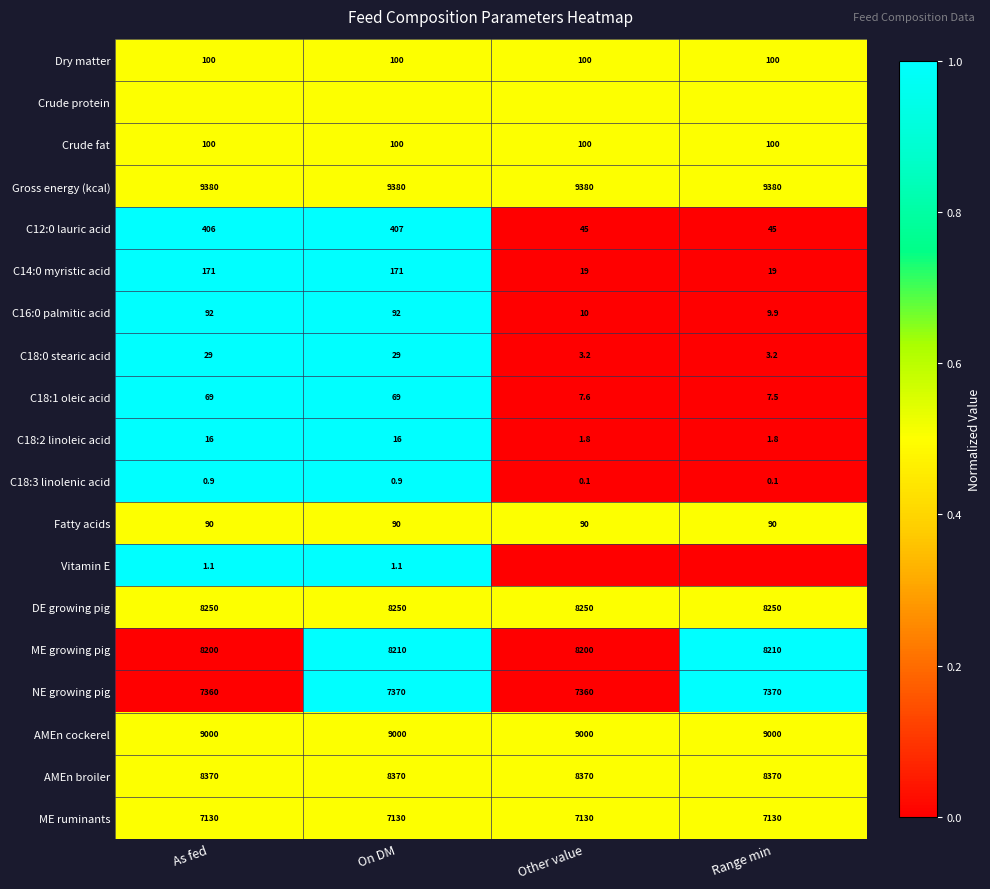

What is the sum of all C18:3 linolenic acid values?

2.0